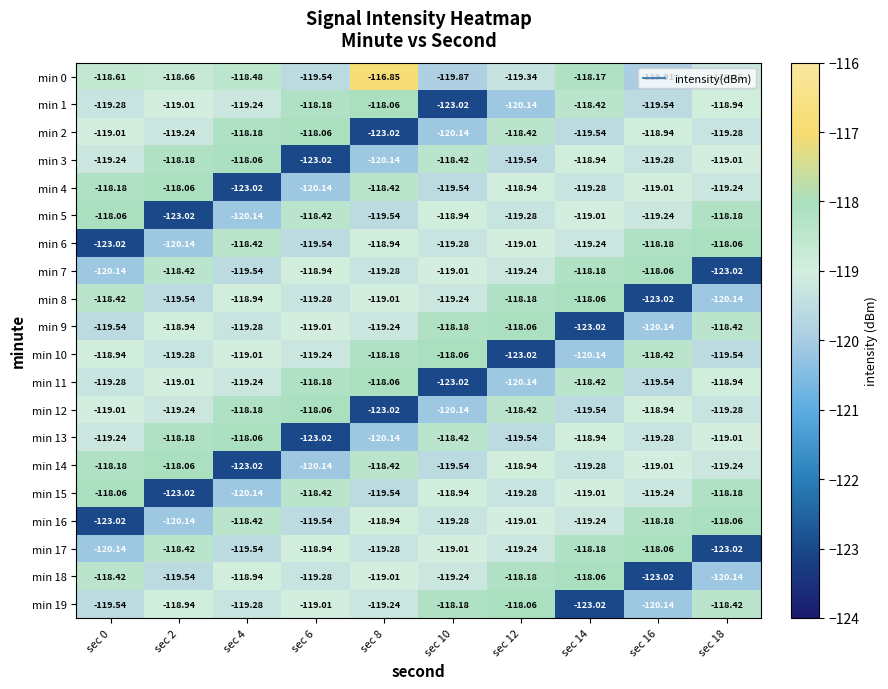

Is the value of min 6 at sec 2 greater than the value of min 8 at sec 0?

No